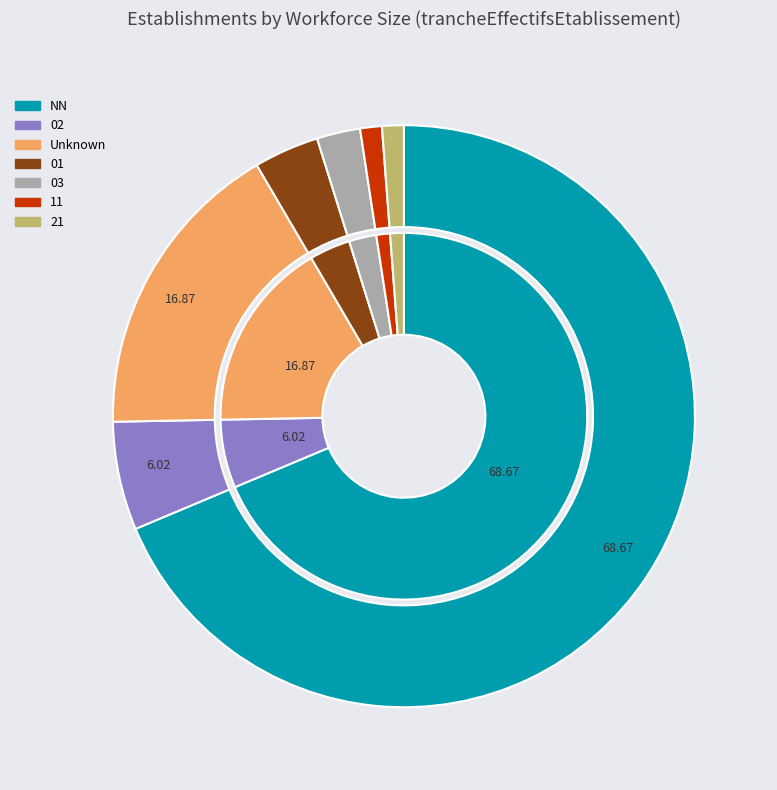

Combined, do 01 and 21 account for over 50%?

No